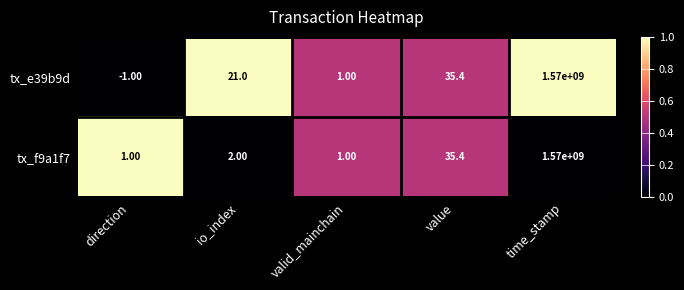

Where is tx_f9a1f7 nearest to the value 785000000?

value